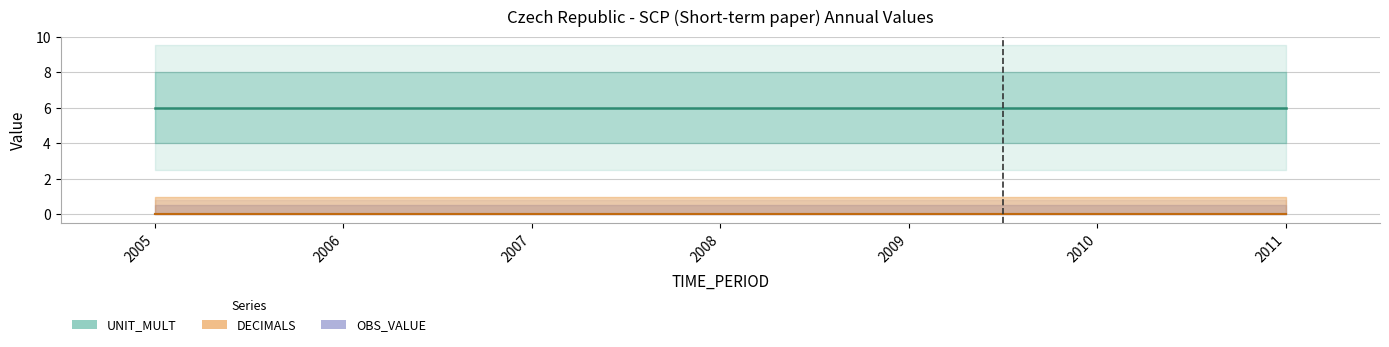

Reading left to right, list all the values displayed in this chart.

DECIMALS: 0	0	0	0	0	0	0
OBS_VALUE: 0	0	0	0	0	0	0
UNIT_MULT: 6	6	6	6	6	6	6